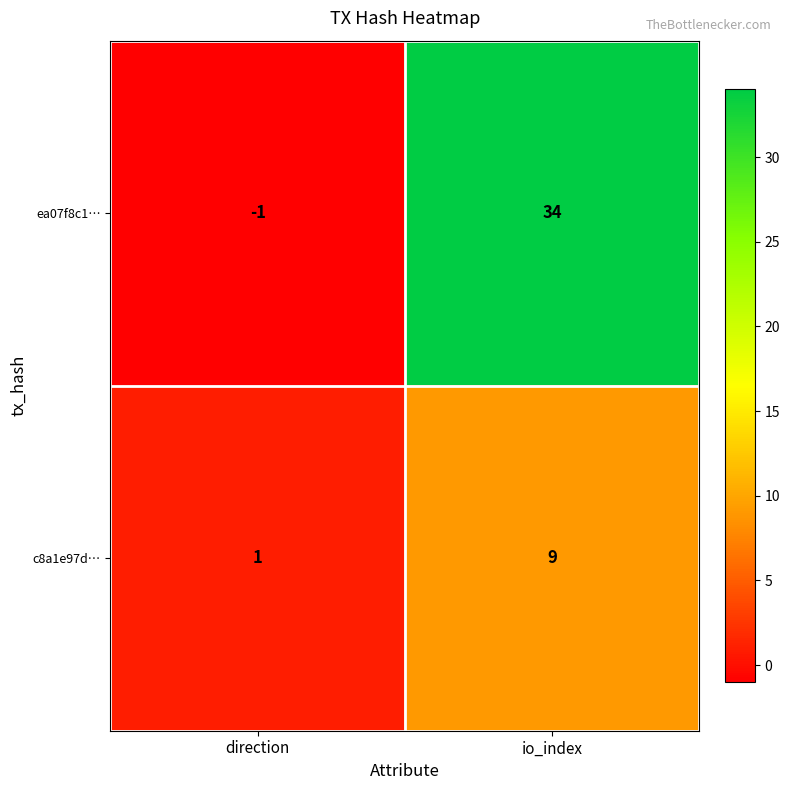

What is the total value across all series at io_index?

43